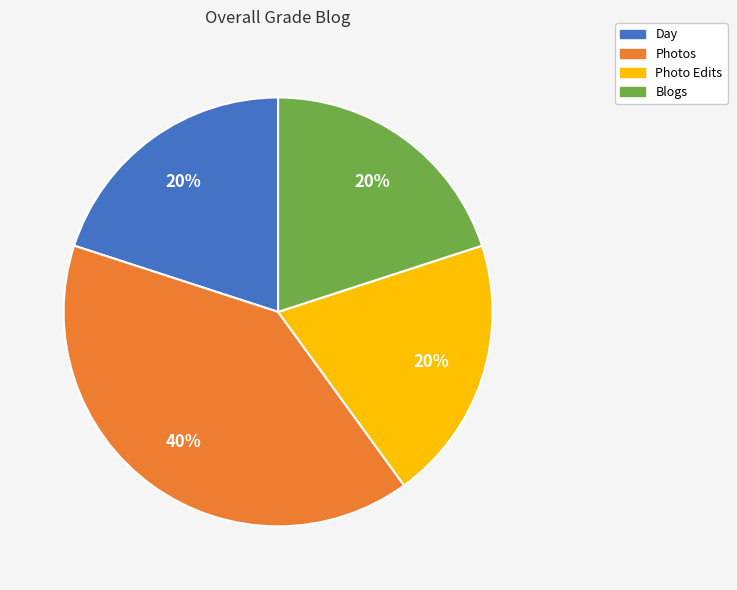

Is it true that Photos is 40% of the pie?

True